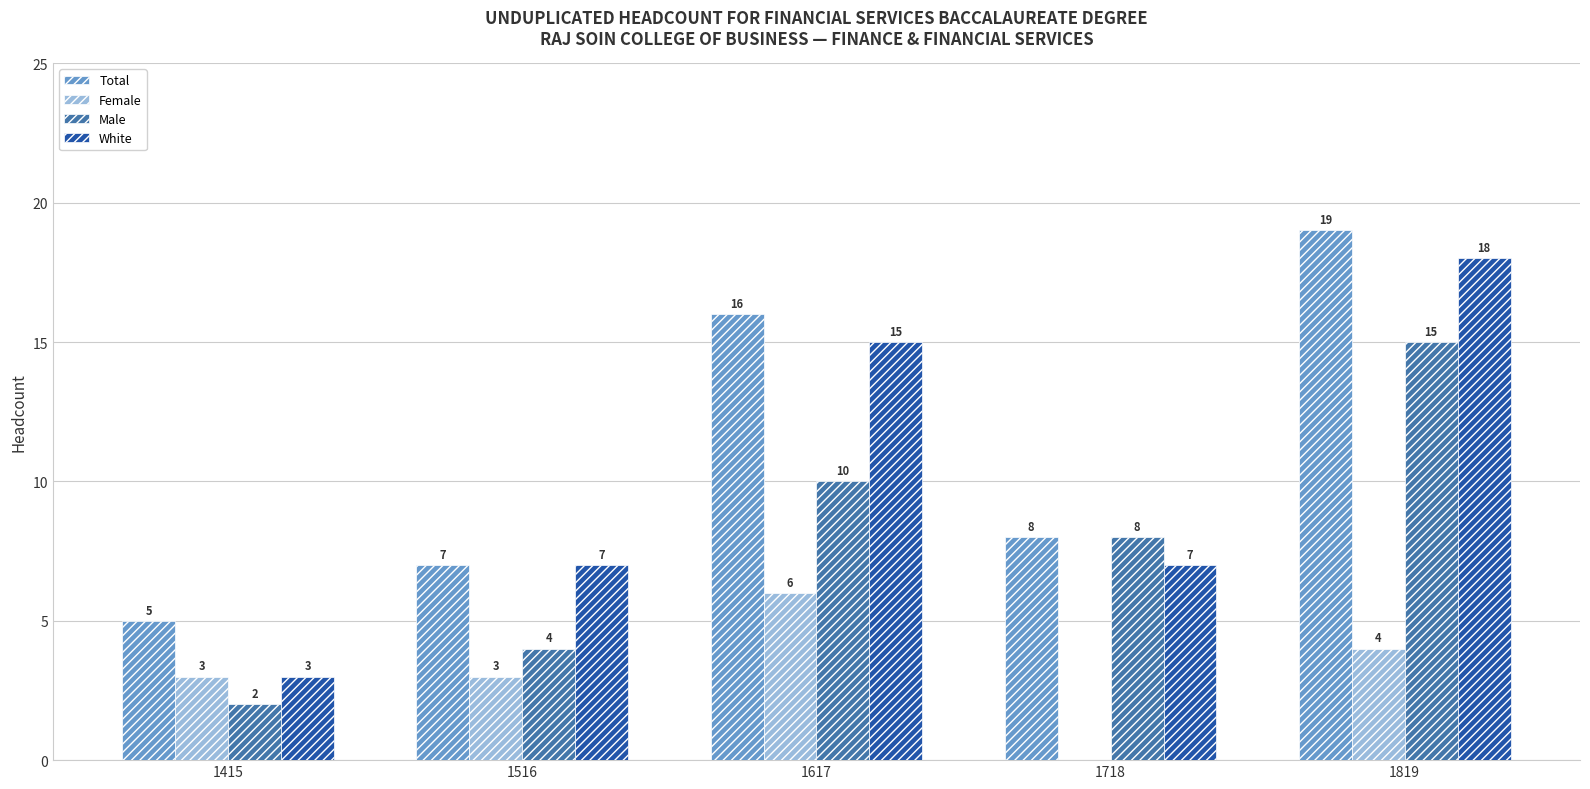

Are the bars grouped side by side (vs. stacked)?

Yes